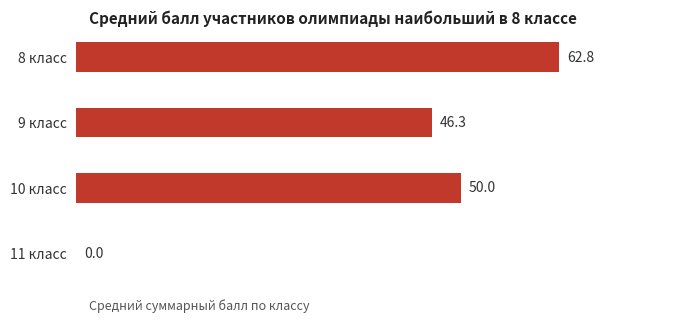

The chart shows a value of -24.5 at 11 класс. True or false?

False